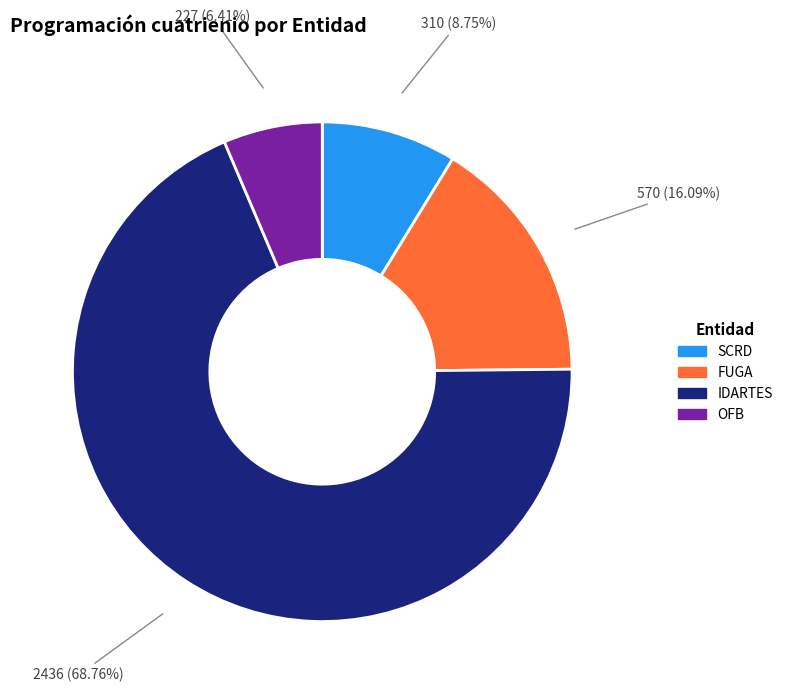

Between OFB and FUGA, which is larger?

FUGA